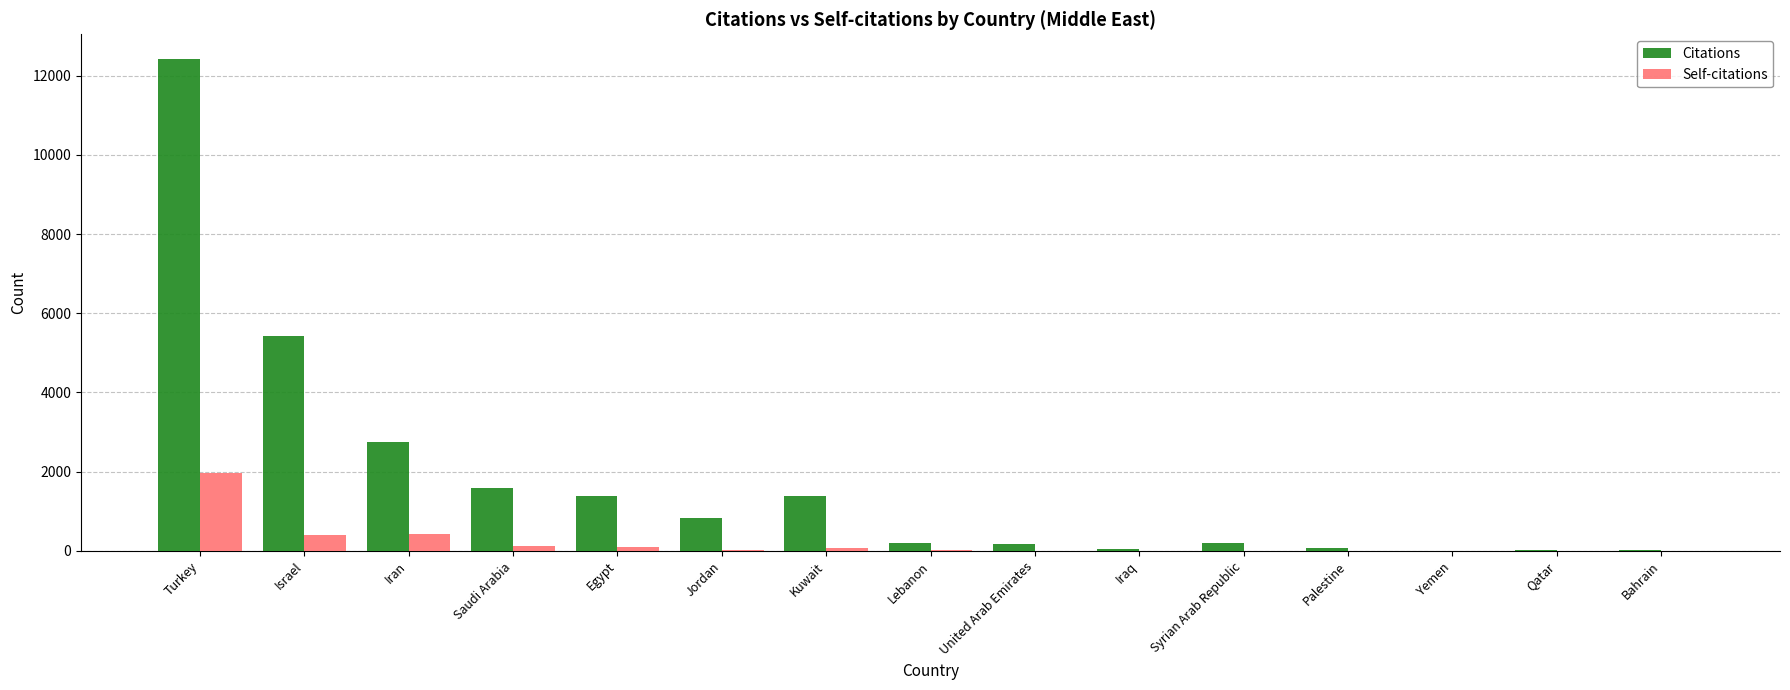

True or false: Citations has a value of 12424 at Turkey.

True